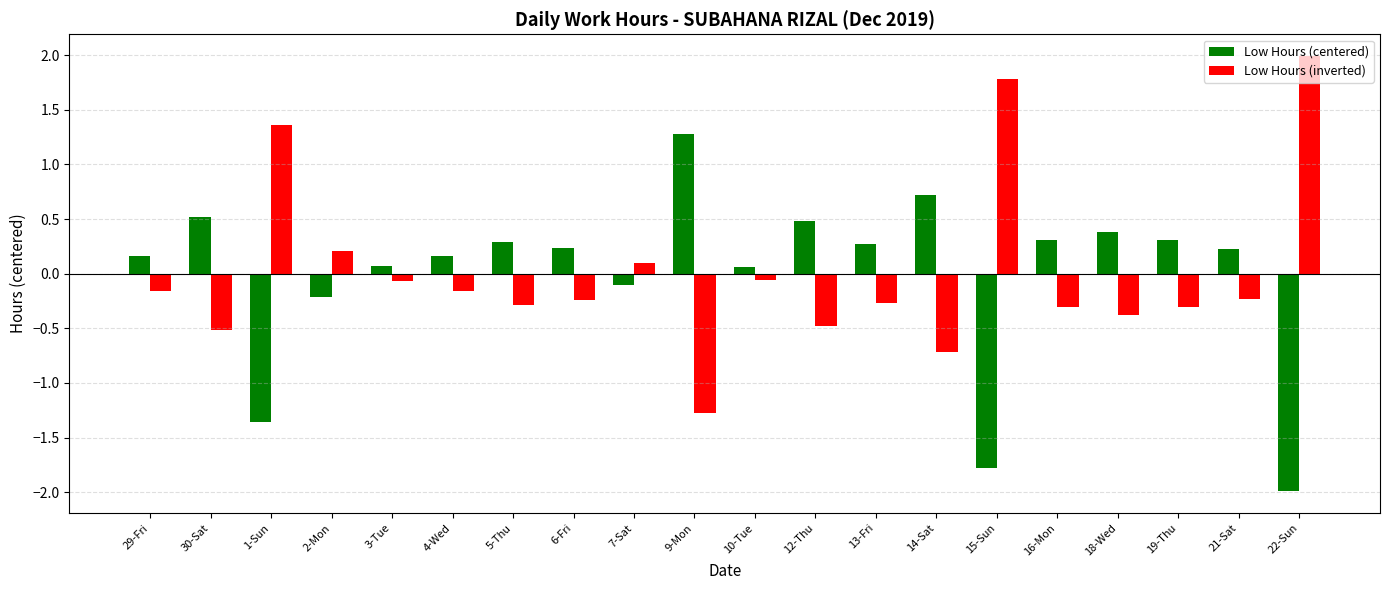

Does the chart contain any negative values?

Yes